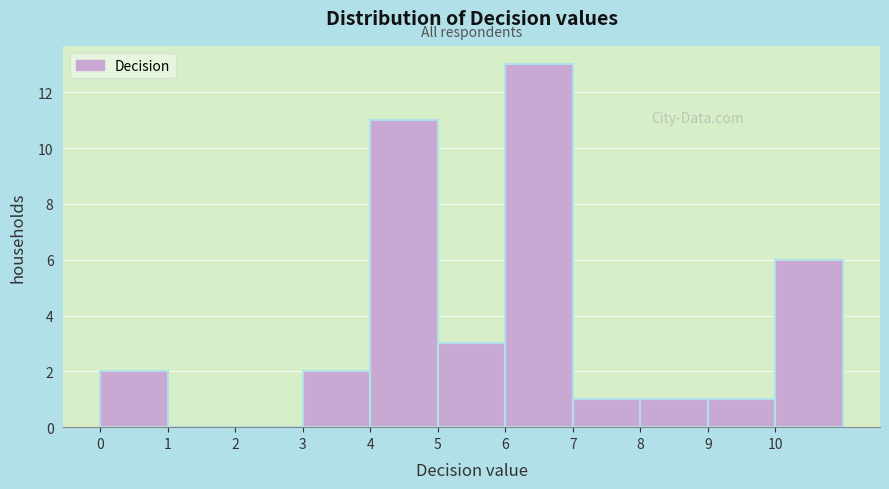

Reading left to right, list every bar in this chart as the range it spans on the x-axis followed by its height. The values are not printed on the chart, so give them approximately, as read against the axis.

0 to 1: 2
1 to 2: 0
2 to 3: 0
3 to 4: 2
4 to 5: 11
5 to 6: 3
6 to 7: 13
7 to 8: 1
8 to 9: 1
9 to 10: 1
10 to 11: 6